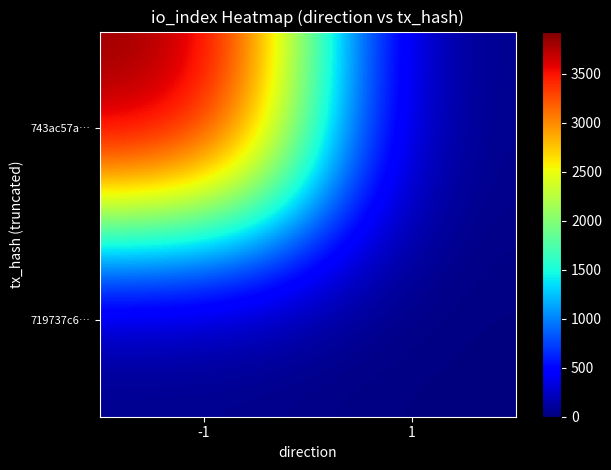

Count the number of categories in the chart.

2